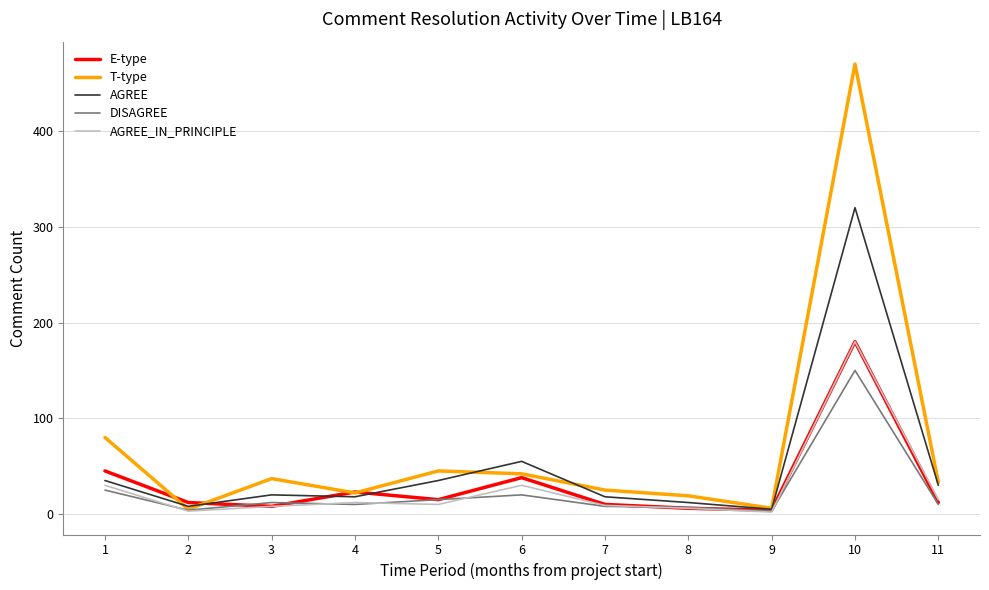

Where do E-type and DISAGREE first cross each other?

2 and 3